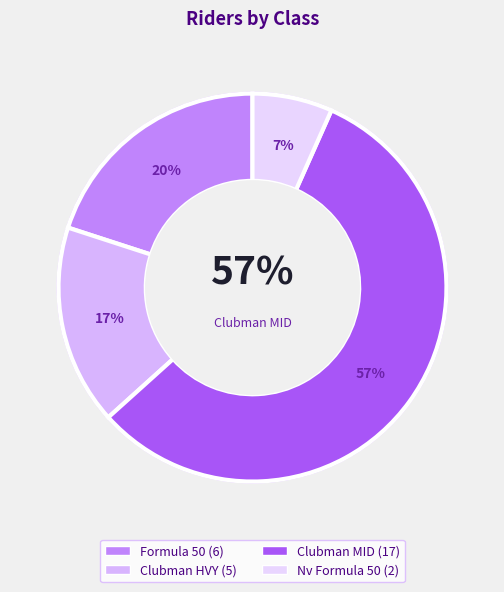

What percentage is the Nv Formula 50 slice, to the nearest percent?

7%